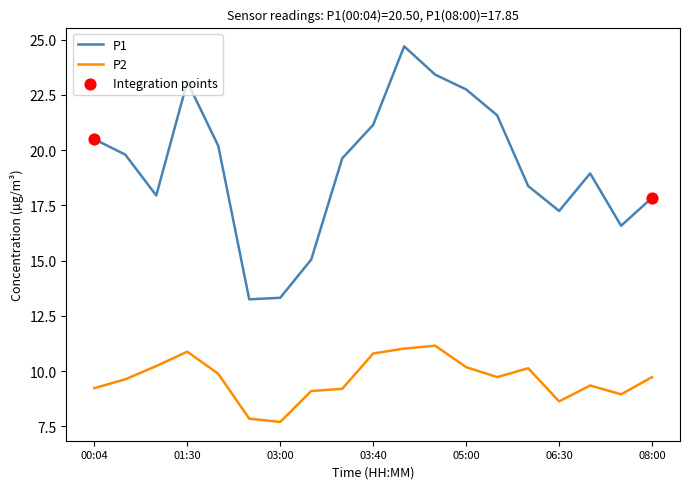

List the series in order of their overall mean, highest first.

P1, P2